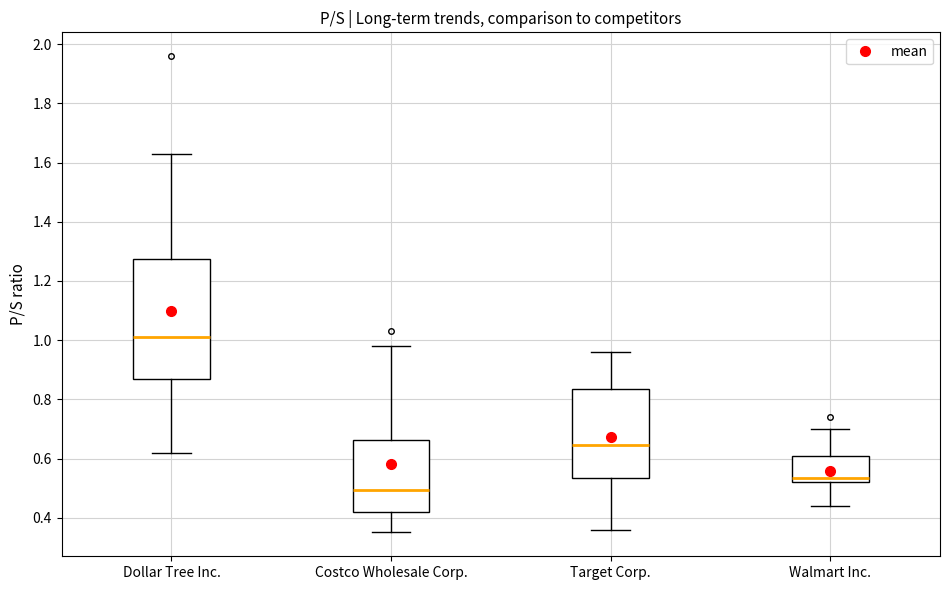

Which box is the tallest, from its lower edge to its upper edge?

Dollar Tree Inc.